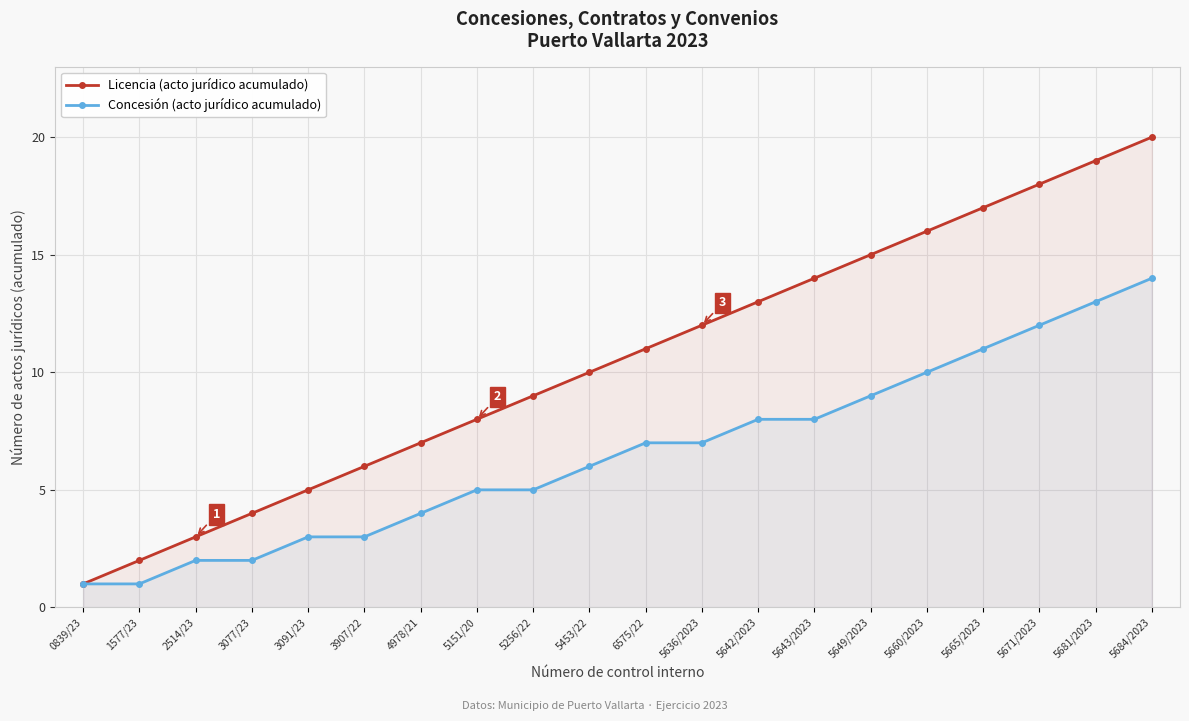

At 5671/2023, list the series in order from largest to smallest.

Licencia (acto jurídico acumulado), Concesión (acto jurídico acumulado)